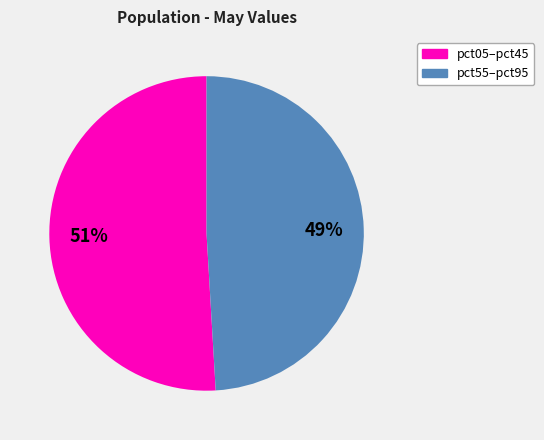

Does any single category account for the majority?

Yes